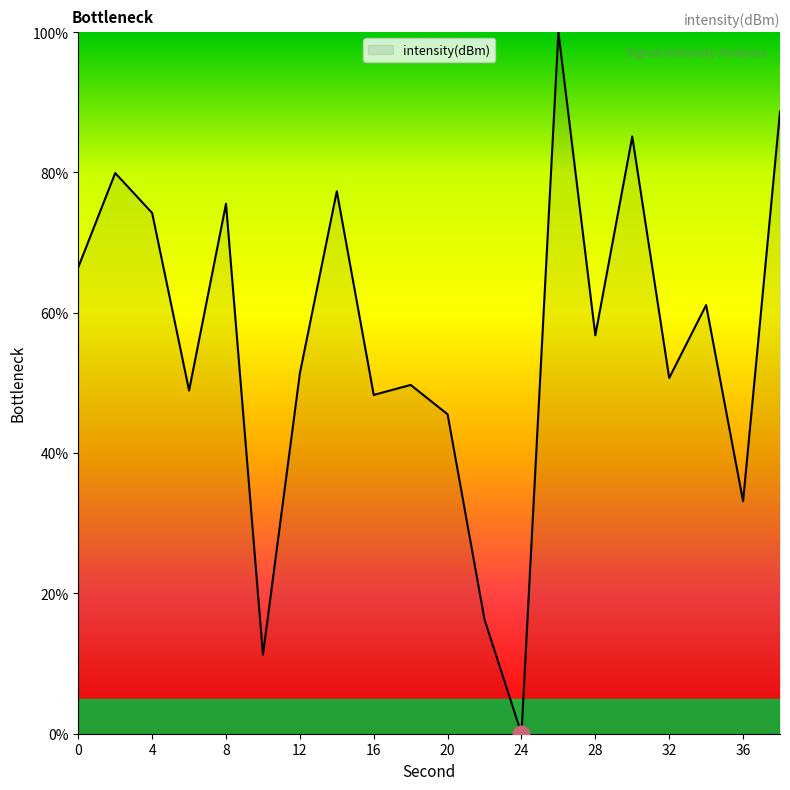

What is the difference between the maximum and minimum values?

100.0